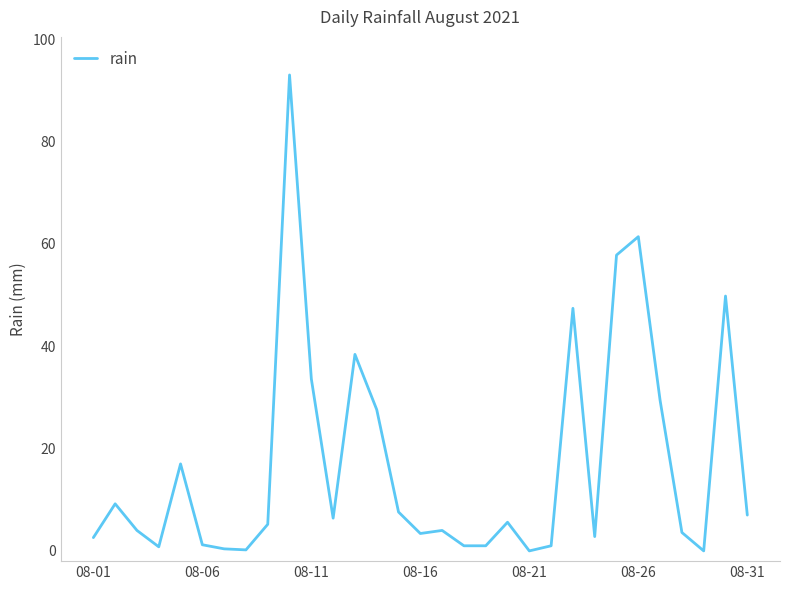

What is the greatest value displayed?

93.0